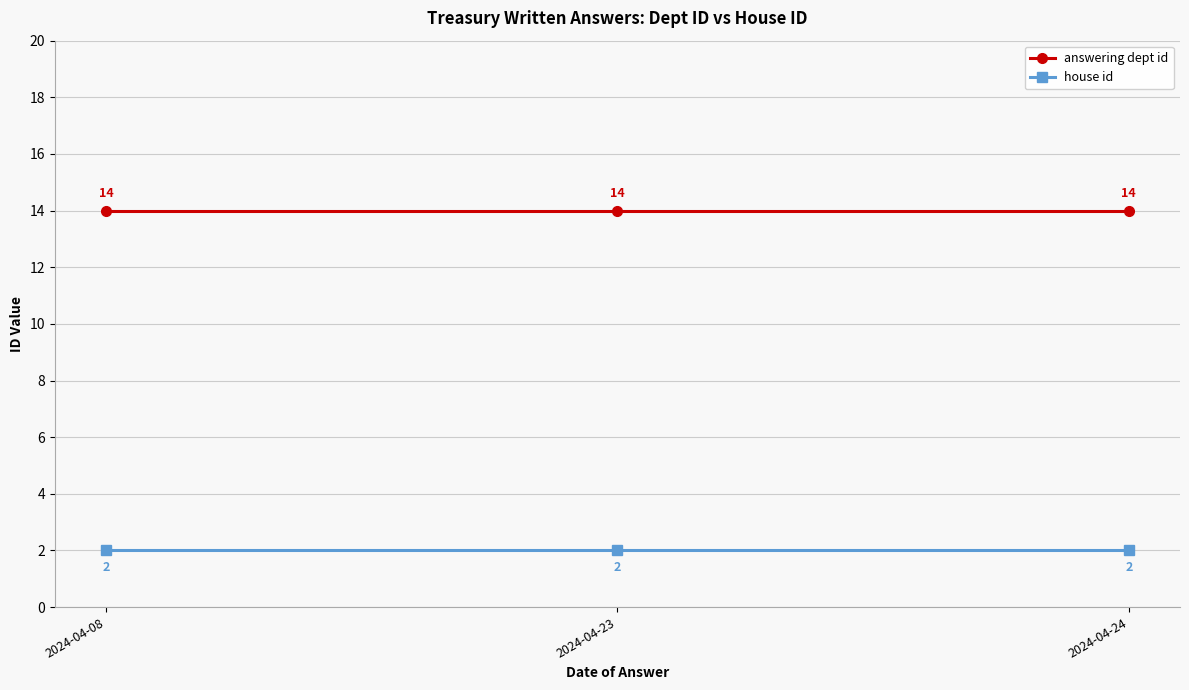

The answering dept id series shows 20 at 2024-04-24. True or false?

False